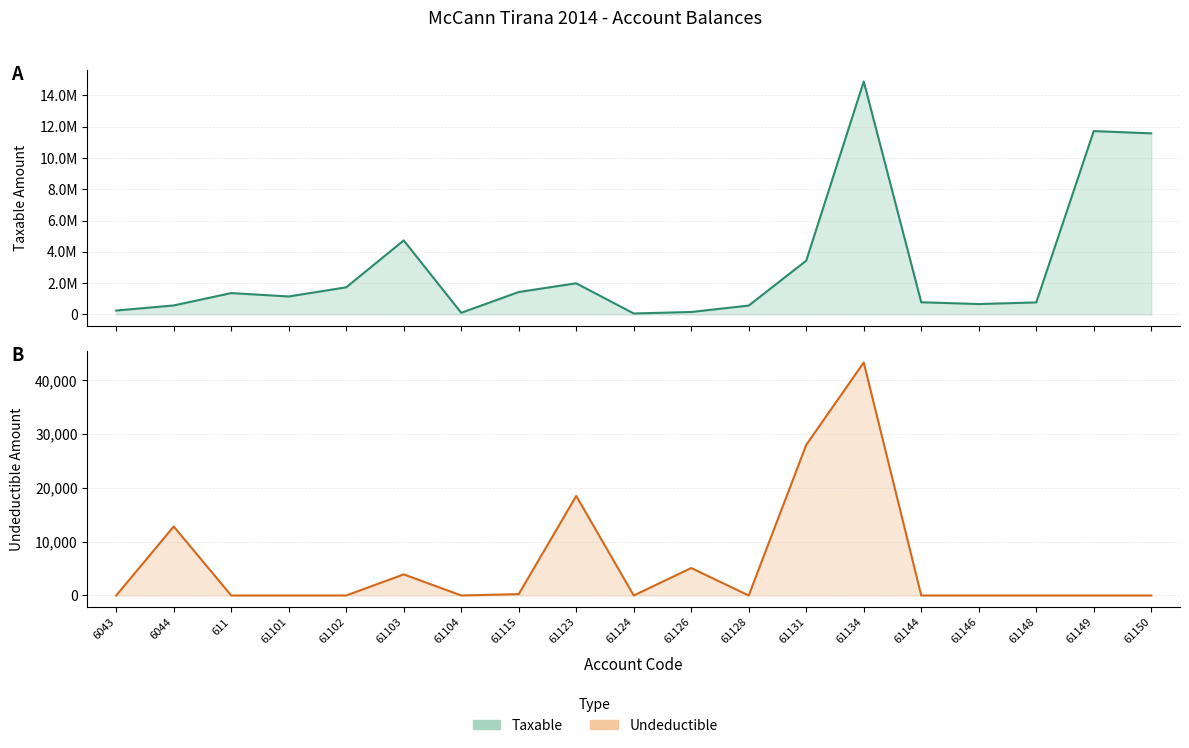

At which category does Taxable reach its first local valley?

61101